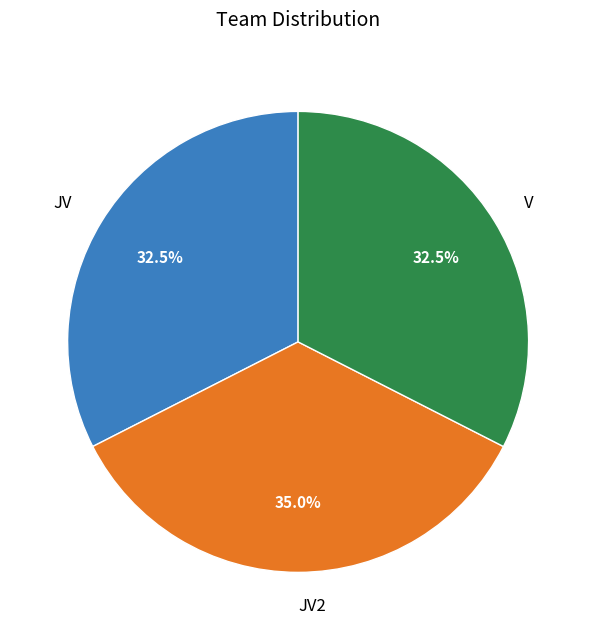

Which category has the biggest portion of the pie?

JV2